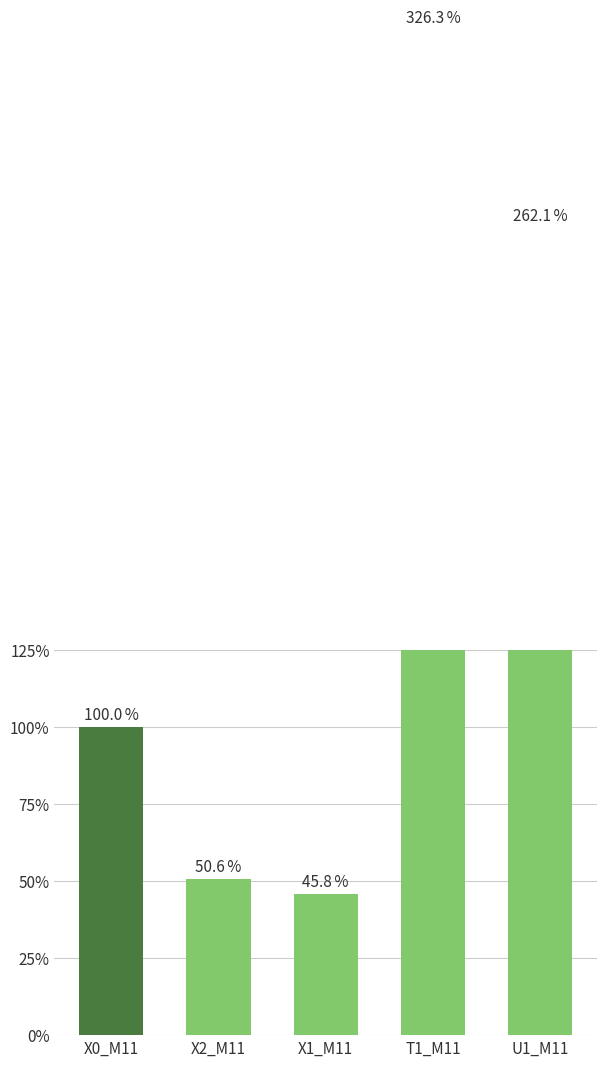

Is it true that the value at X0_M11 is 100.0?

True